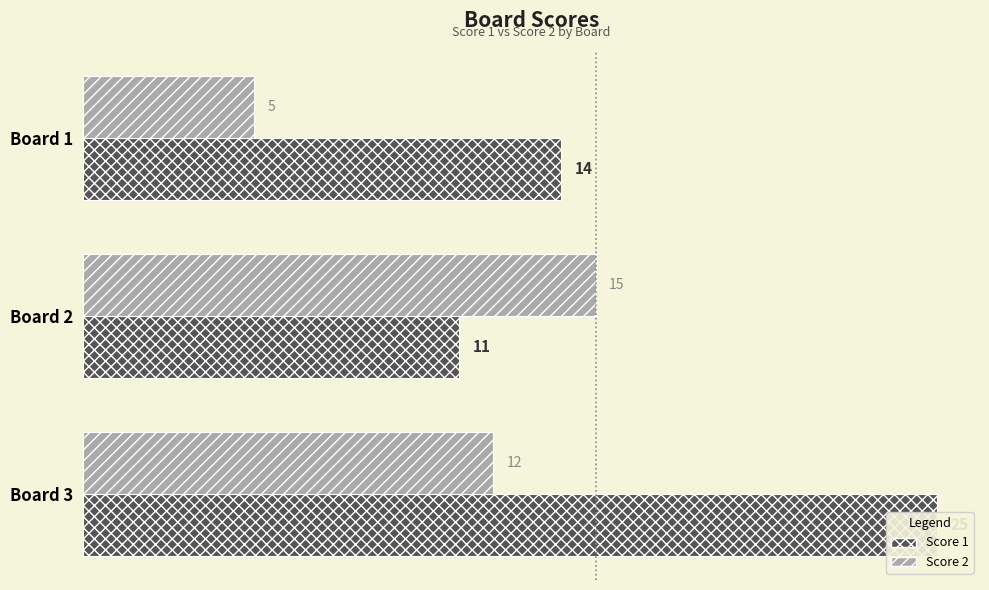

How many data points in Score 1 are above 14?

1